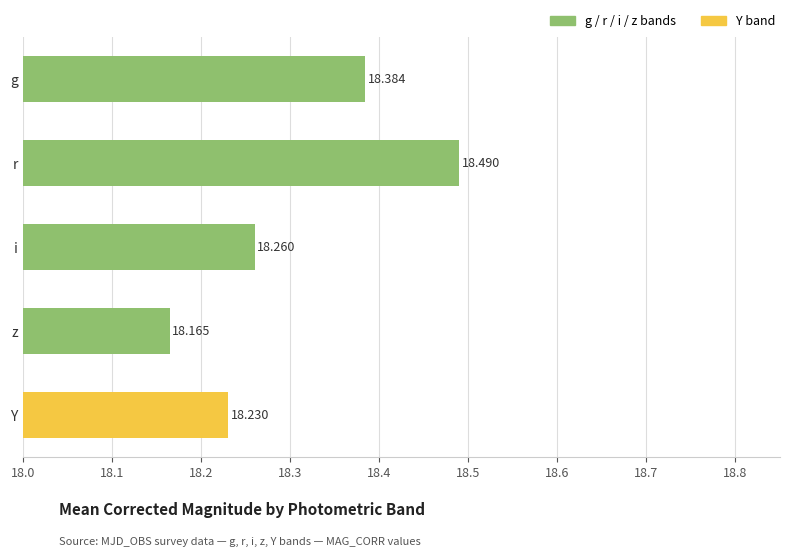

Which has a higher value, r or g?

r